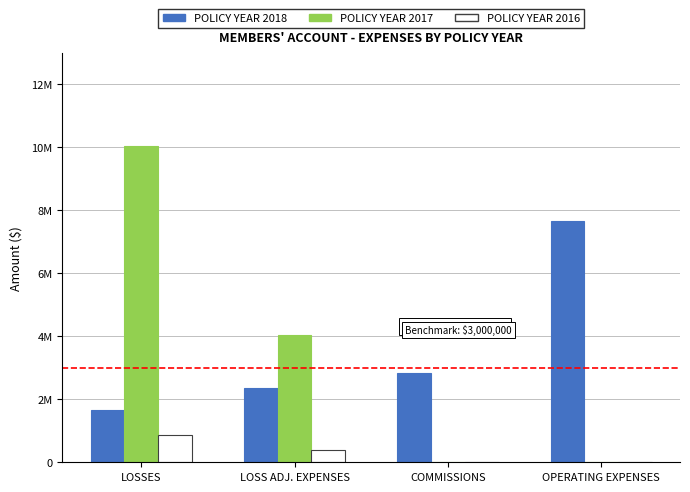

At which category is the sum across all series the highest?

LOSSES